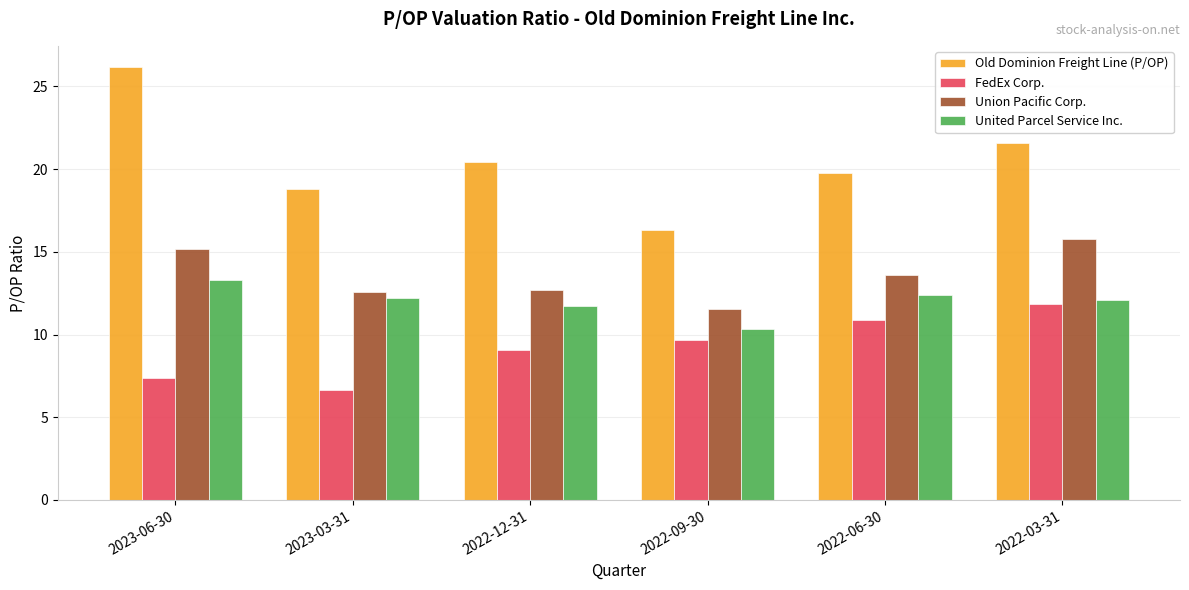

At how many categories does at least one series exceed 13?

6